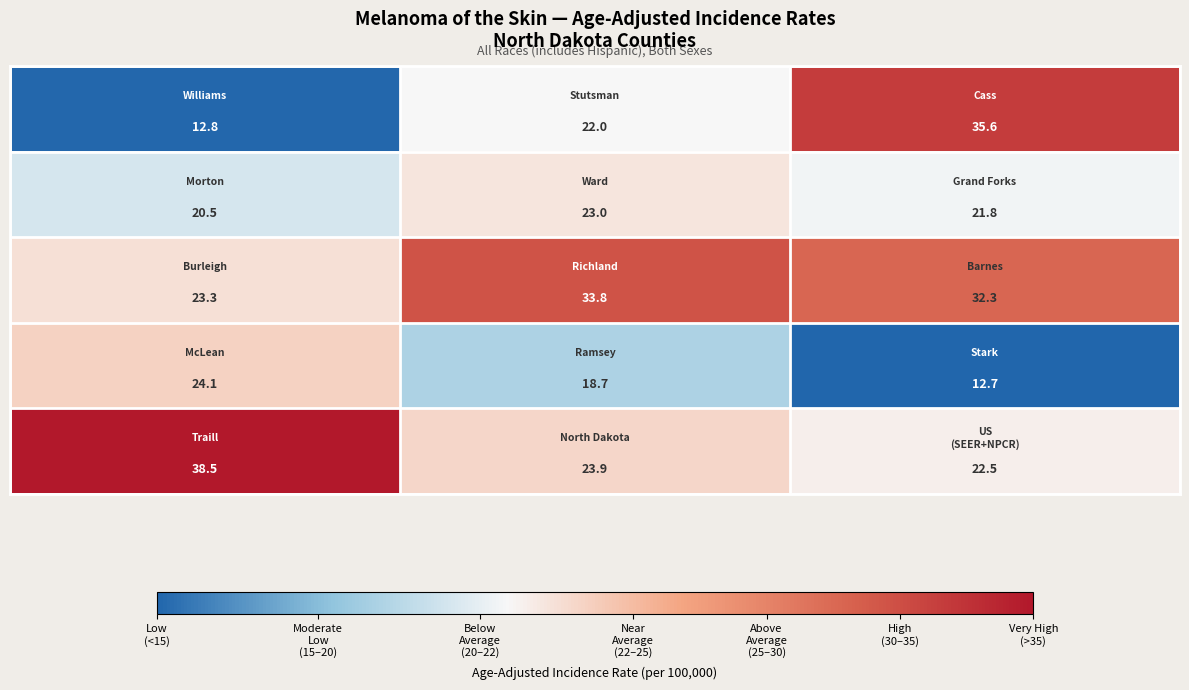

At how many categories does at least one series exceed 28?

3